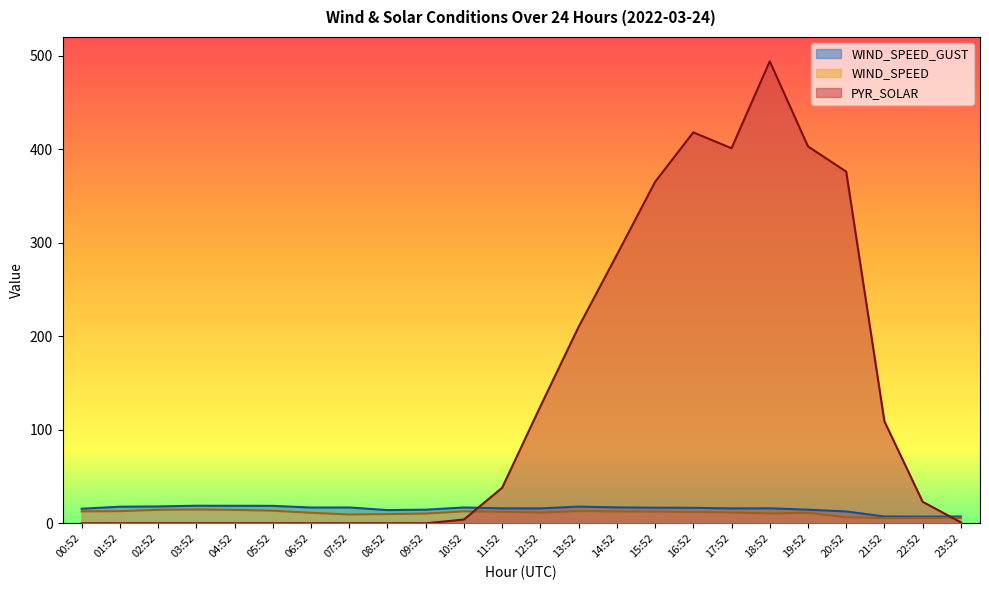

Reading left to right, what are all the values shown in this chart?

WIND_SPEED_GUST: 00:52=15.6	01:52=17.7	02:52=18.0	03:52=18.8	04:52=18.7	05:52=18.6	06:52=16.9	07:52=16.9	08:52=14.1	09:52=14.6	10:52=16.9	11:52=16.0	12:52=15.9	13:52=17.8	14:52=17.0	15:52=16.6	16:52=16.5	17:52=15.9	18:52=16.0	19:52=14.5	20:52=12.7	21:52=7.2	22:52=7.1	23:52=7.3
WIND_SPEED: 00:52=12.8	01:52=12.9	02:52=14.4	03:52=14.7	04:52=14.4	05:52=13.4	06:52=11.2	07:52=9.4	08:52=9.8	09:52=10.4	10:52=12.8	11:52=12.3	12:52=11.5	13:52=13.0	14:52=12.7	15:52=12.5	16:52=12.2	17:52=11.5	18:52=10.6	19:52=11.2	20:52=6.4	21:52=5.5	22:52=5.7	23:52=5.8
PYR_SOLAR: 00:52=0.0	01:52=0.0	02:52=0.0	03:52=0.0	04:52=0.0	05:52=0.0	06:52=0.0	07:52=0.0	08:52=0.0	09:52=0.0	10:52=4.0	11:52=38.0	12:52=125.0	13:52=210.0	14:52=287.0	15:52=365.0	16:52=418.0	17:52=401.0	18:52=494.0	19:52=403.0	20:52=376.0	21:52=109.0	22:52=23.0	23:52=1.0